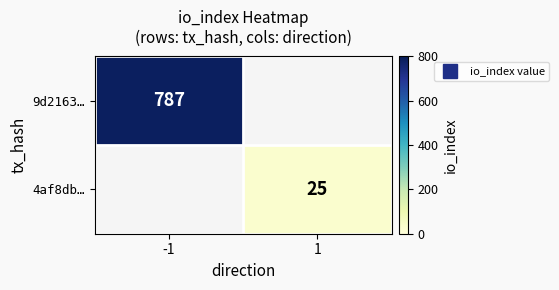

Where is 9d2163… nearest to the value 787?

-1